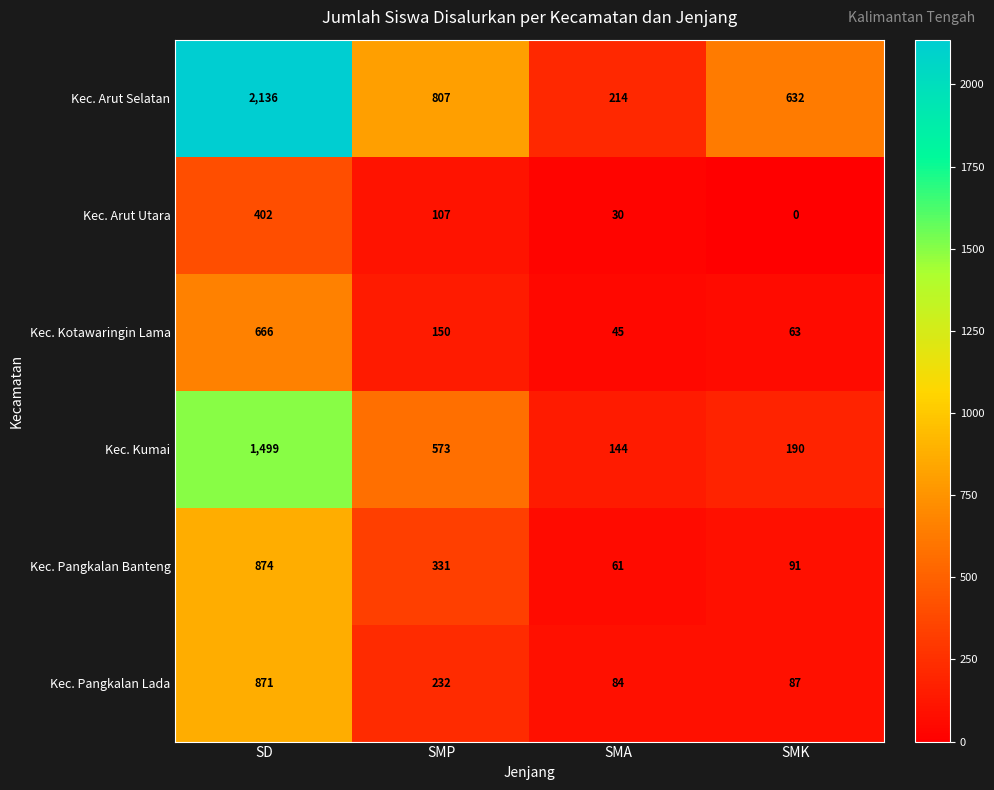

What is the difference between the Kec. Pangkalan Lada values at SD and SMP?

639